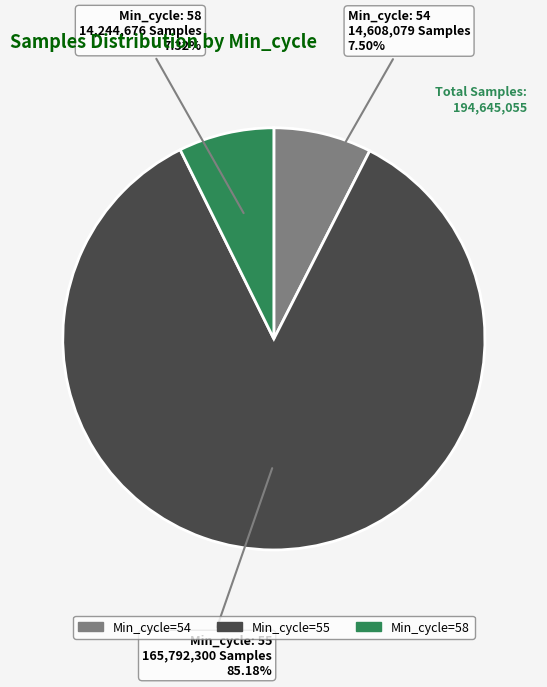

Is there a majority slice in this chart?

Yes